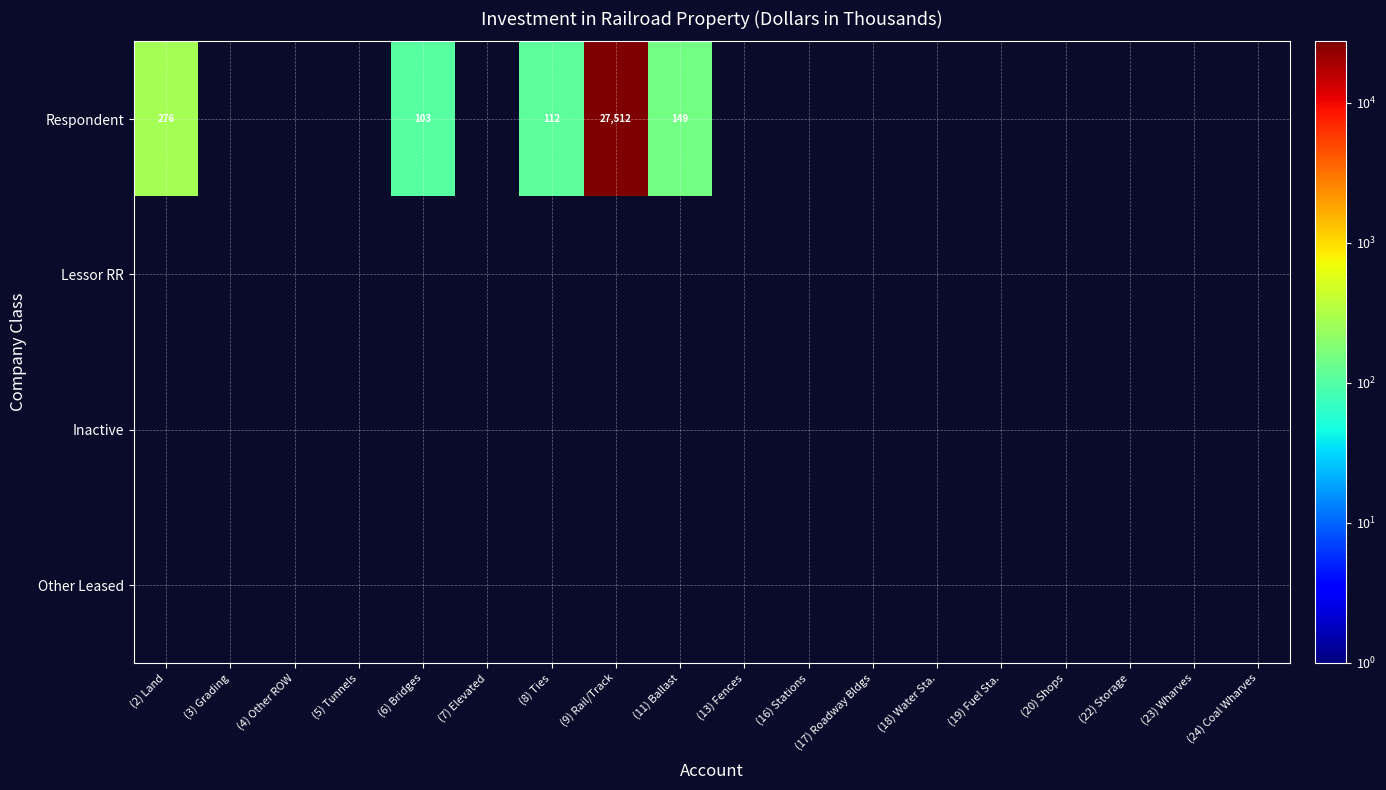

At which category is the sum across all series the highest?

(9) Rail/Track